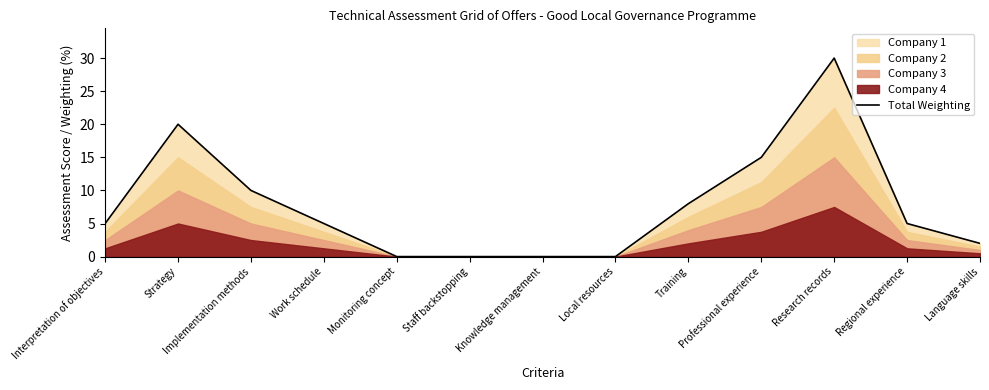

Reading right to left, list all the values displayed in this chart.

Language skills=2	Regional experience=5	Research records=30	Professional experience=15	Training=8	Local resources=0	Knowledge management=0	Staff backstopping=0	Monitoring concept=0	Work schedule=5	Implementation methods=10	Strategy=20	Interpretation of objectives=5